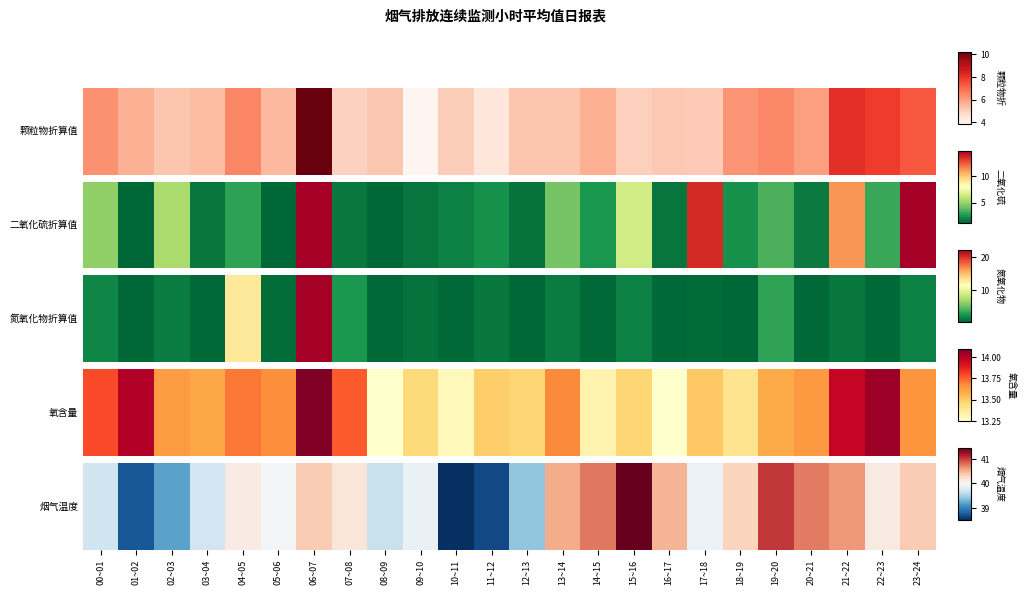

Approximately how many times larger is the value at 05~06 compared to 06~07?

1.0